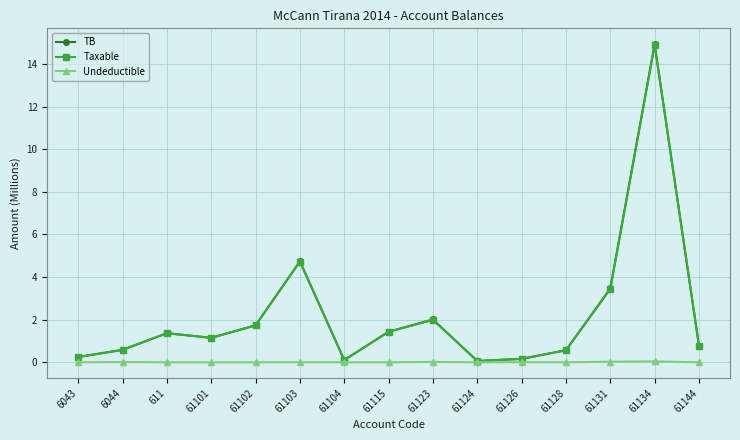

What is the spread (max minus min) of values at 61134?

14.9